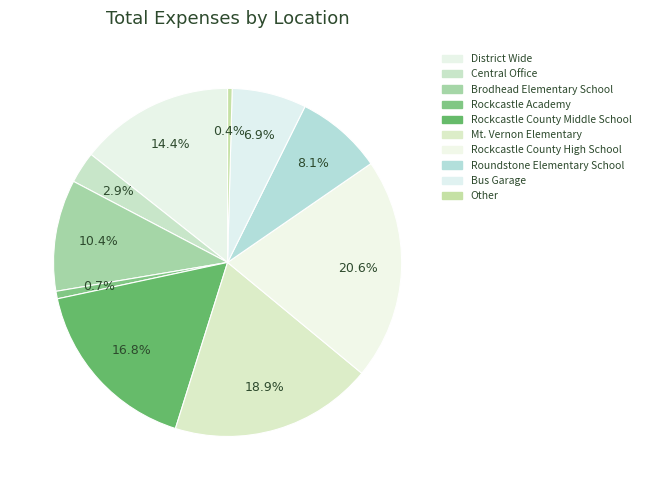

How many segments does this pie chart have?

10